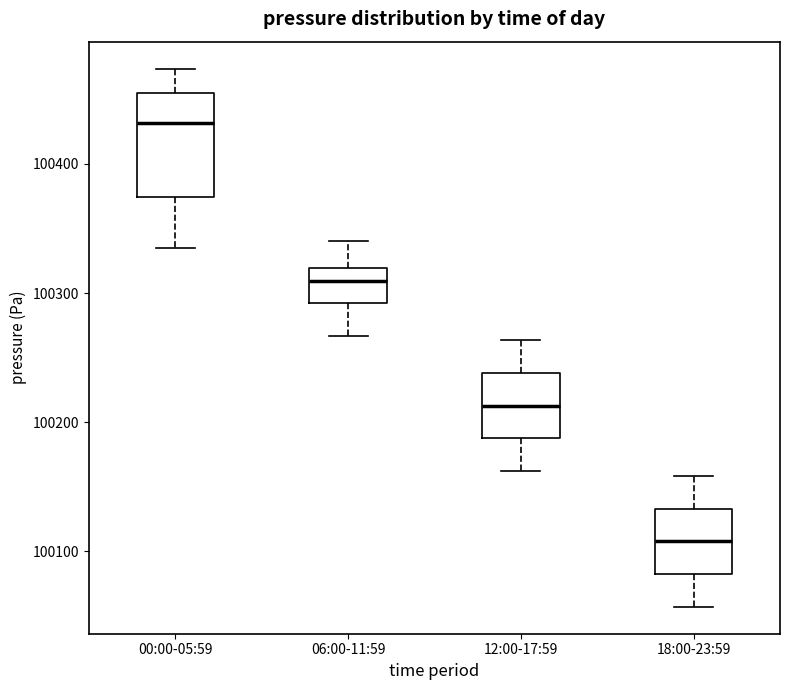

Reading left to right, read every box against the y-axis: the position of its median line, the range the box covers, and the ends of its whiskers. The values are not printed on the chart, so give them approximately, as read against the axis.

00:00-05:59: median 100430, box 100370 to 100450, whiskers 100330 to 100470
06:00-11:59: median 100310, box 100290 to 100320, whiskers 100270 to 100340
12:00-17:59: median 100210, box 100190 to 100240, whiskers 100160 to 100260
18:00-23:59: median 100110, box 100080 to 100130, whiskers 100060 to 100160